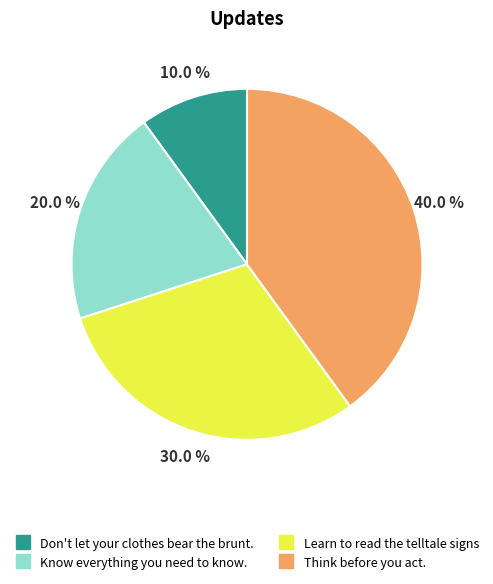

True or false: Learn to read the telltale signs accounts for 30% of the total.

True